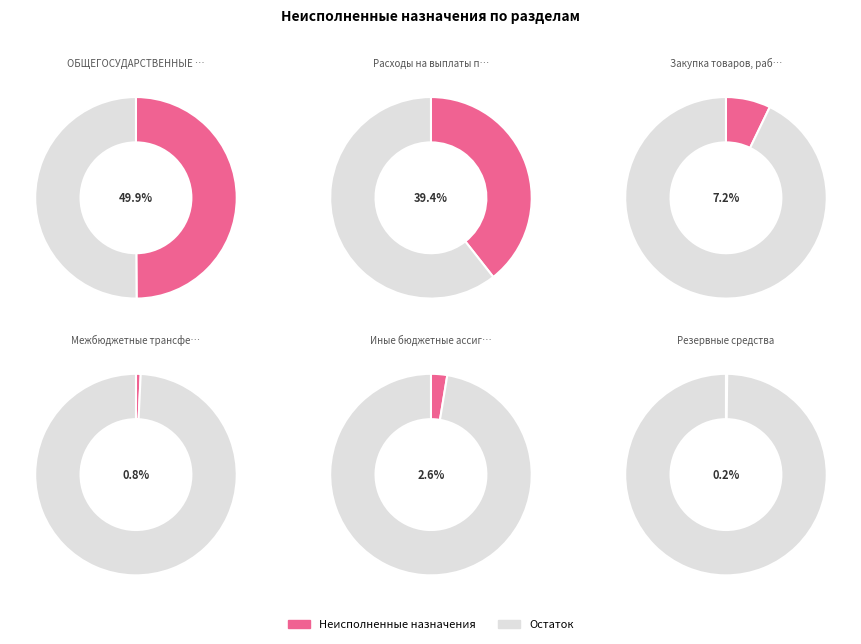

Does ОБЩЕГОСУДАРСТВЕННЫЕ ВОПРОСЫ account for over 50% of the chart?

No